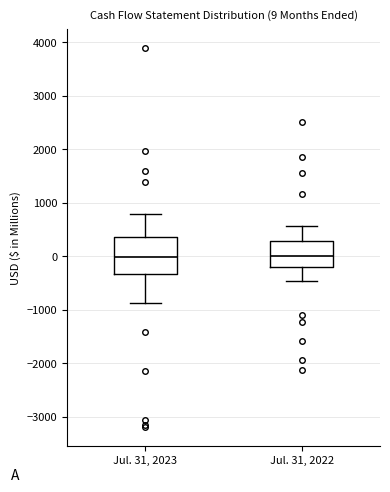

Which box is the tallest, from its lower edge to its upper edge?

Jul. 31, 2023